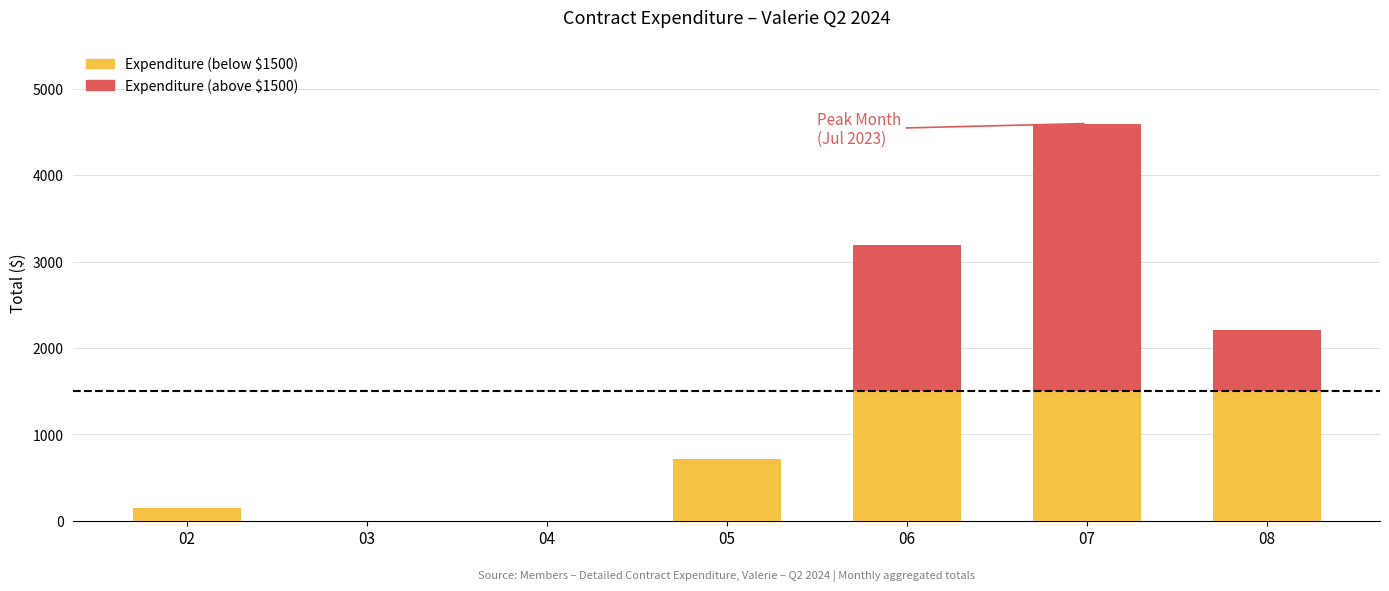

At which category is the sum across all series the highest?

07